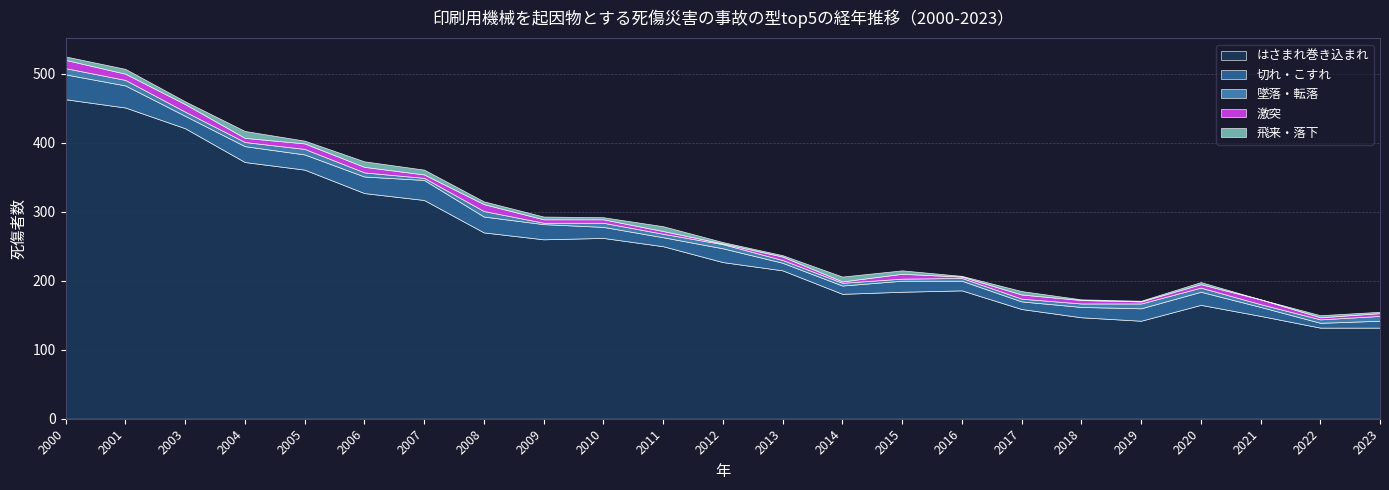

Does the chart display data point markers on the line(s)?

No